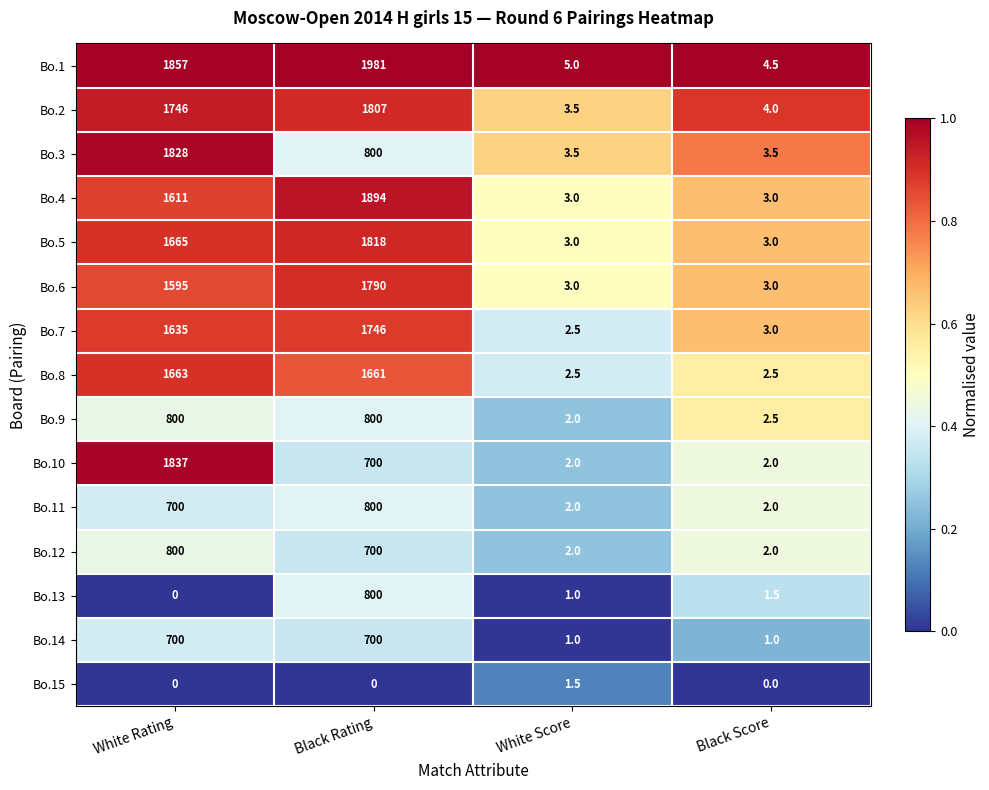

Is it true that Bo.7 equals 3.0 at Black Score?

True